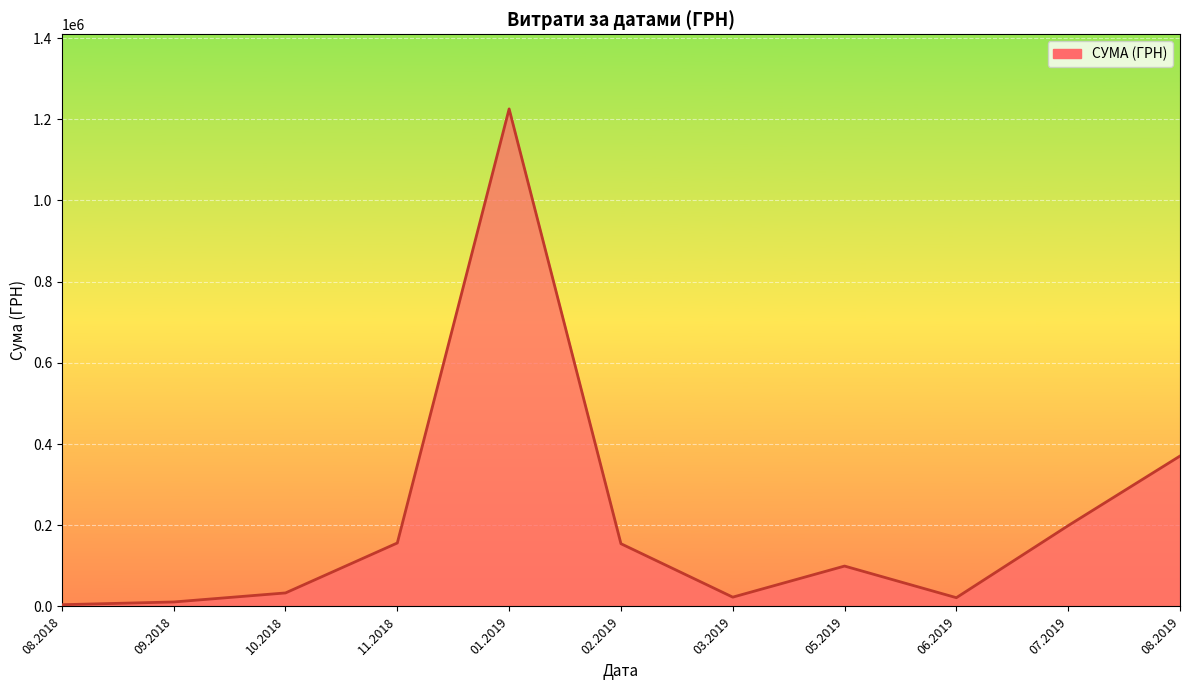

How many interior local peaks (higher than both neighbors) does the data have?

2